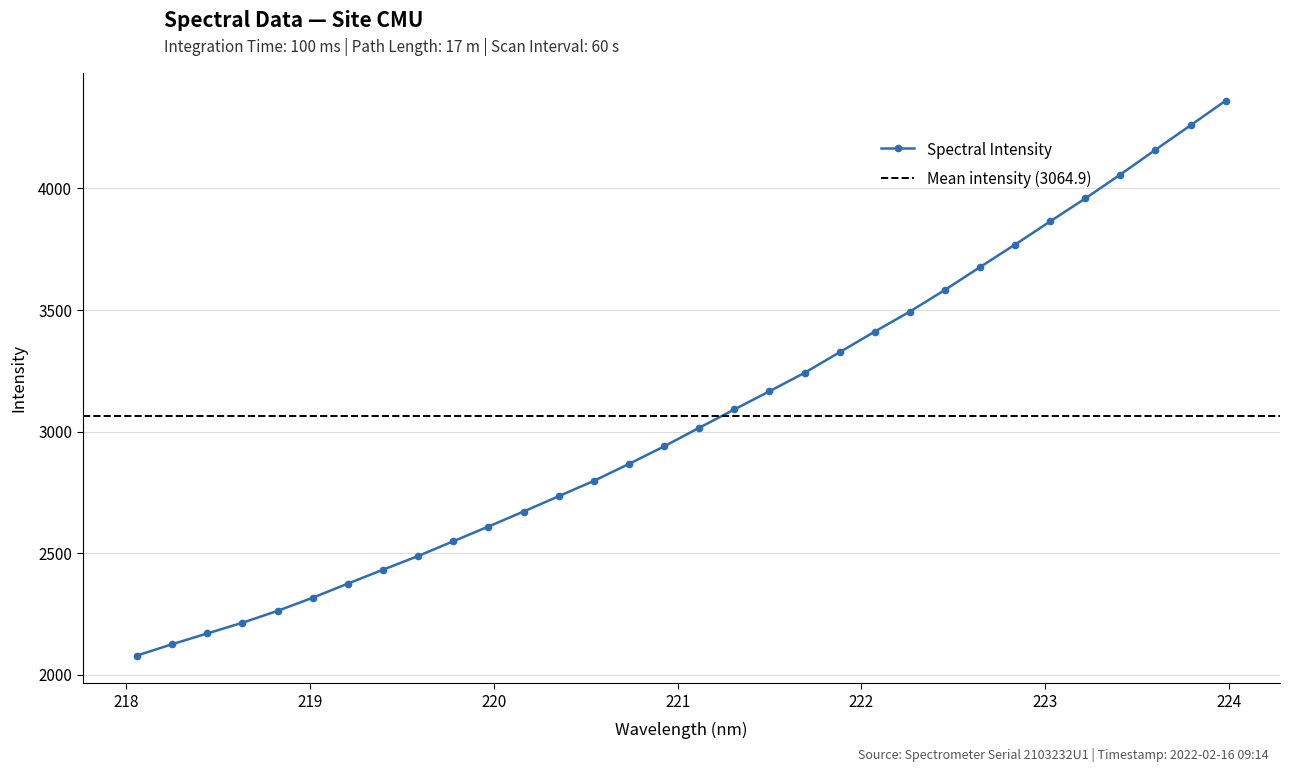

Reading left to right, transcribe all the data shown in this chart.

2079.9	2126.4	2170.7	2214.7	2263.4	2317.6	2375.6	2432.7	2489.1	2549.6	2610.2	2671.9	2734.8	2797.9	2867.5	2939.6	3016.1	3091.4	3166.2	3241.9	3326.6	3411.5	3493.7	3582.8	3676.6	3769.3	3864.5	3958.9	4057.2	4158.8	4259.3	4360.6